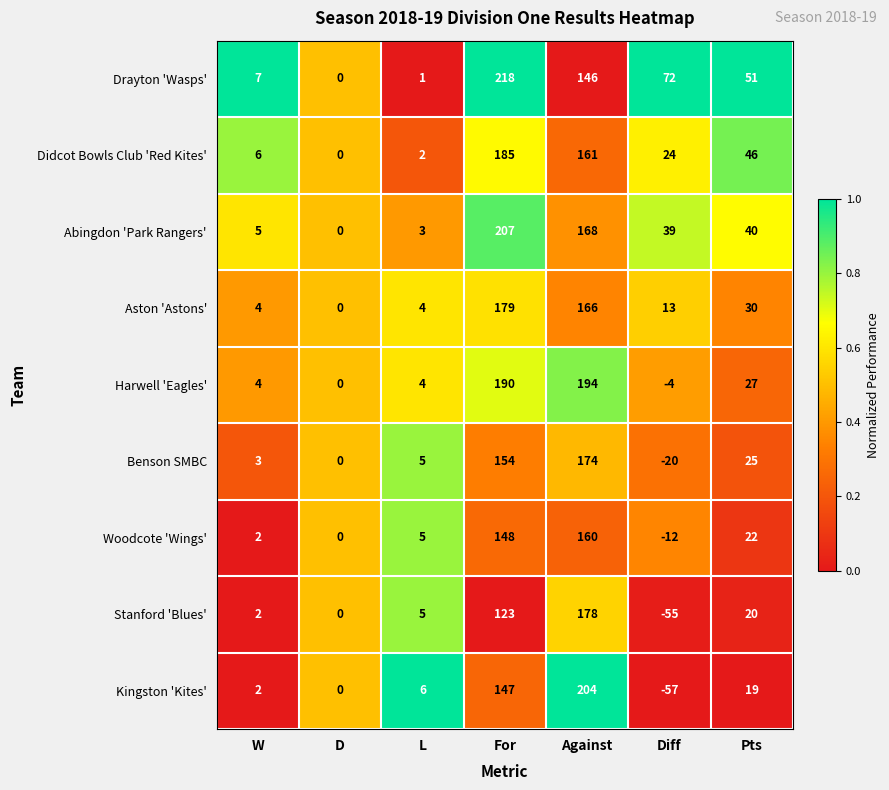

What is the average value of the Benson SMBC series?

49